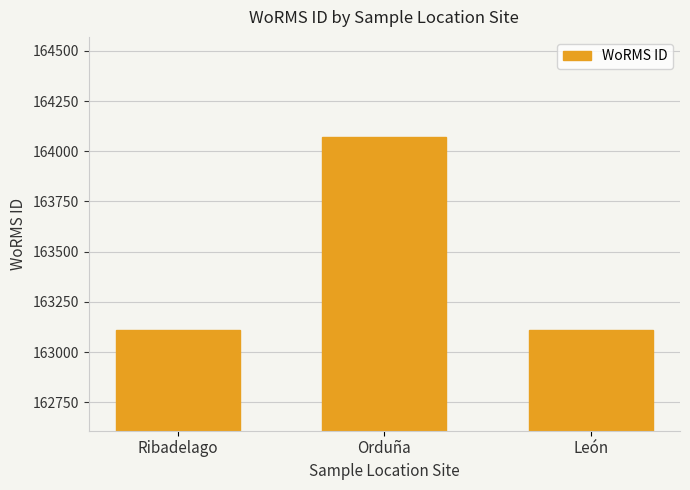

Count the number of categories in the chart.

3